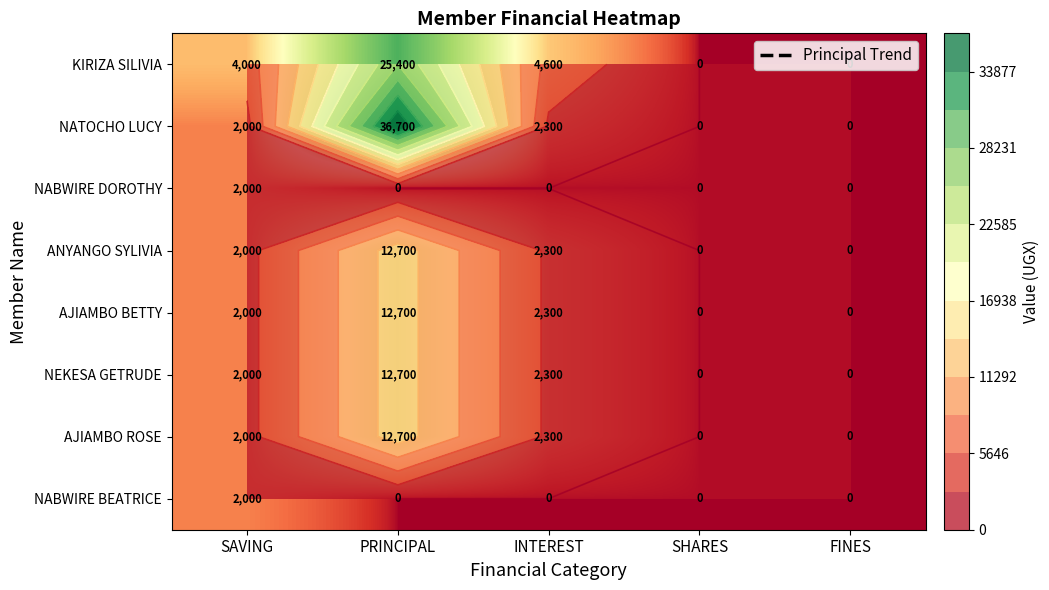

How many data points in NABWIRE BEATRICE are above 0?

1